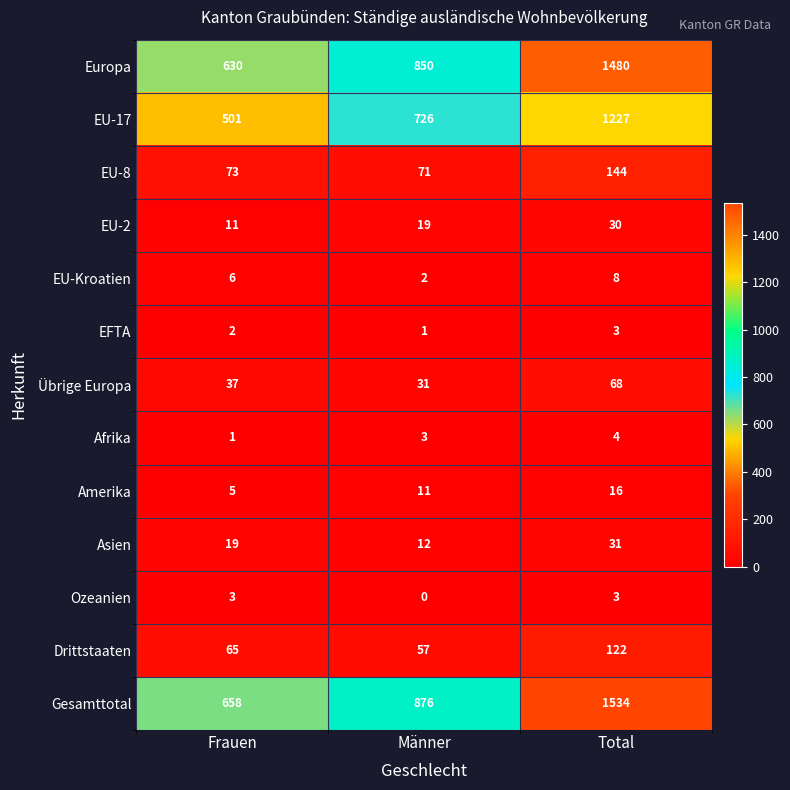

How many distinct data groups are displayed?

13